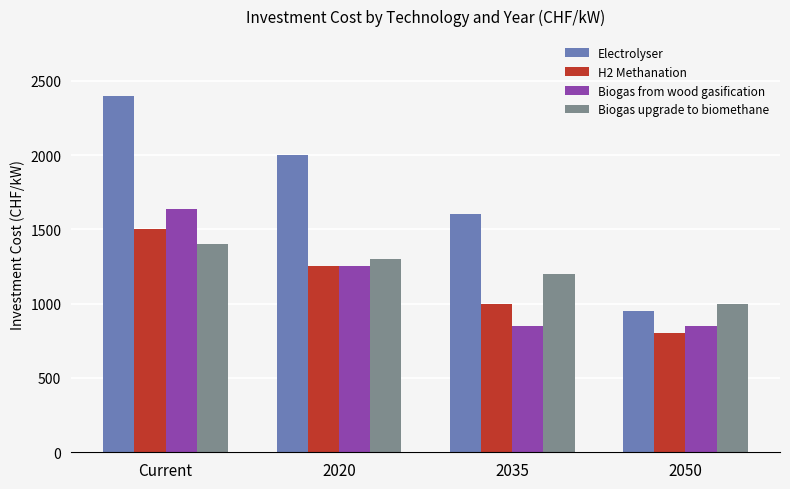

At which category does the chart reach its peak across all series?

Current